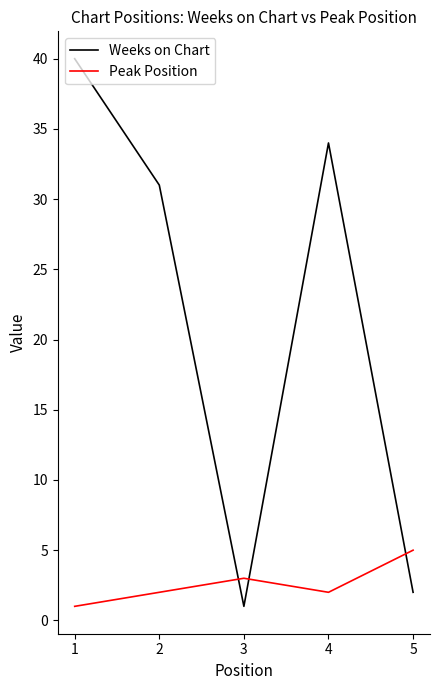

How many times do Weeks on Chart and Peak Position cross each other?

3